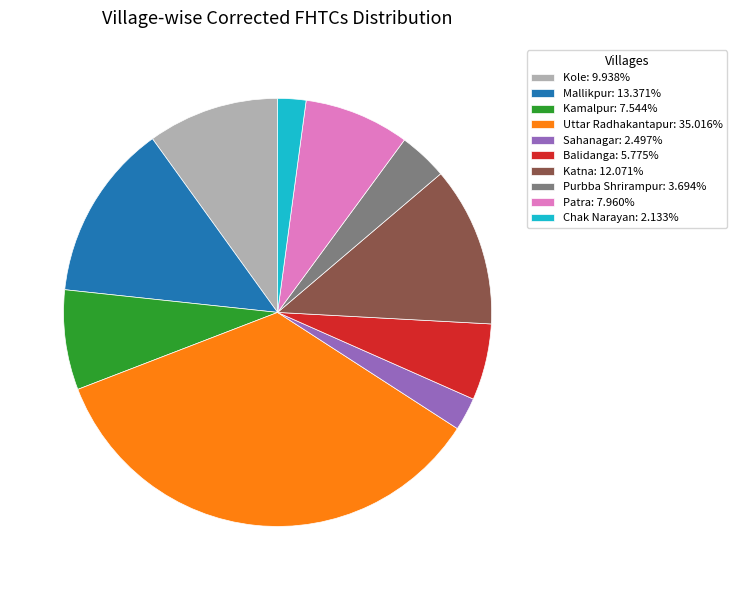

Does Purbba Shrirampur represent more than half of the total?

No